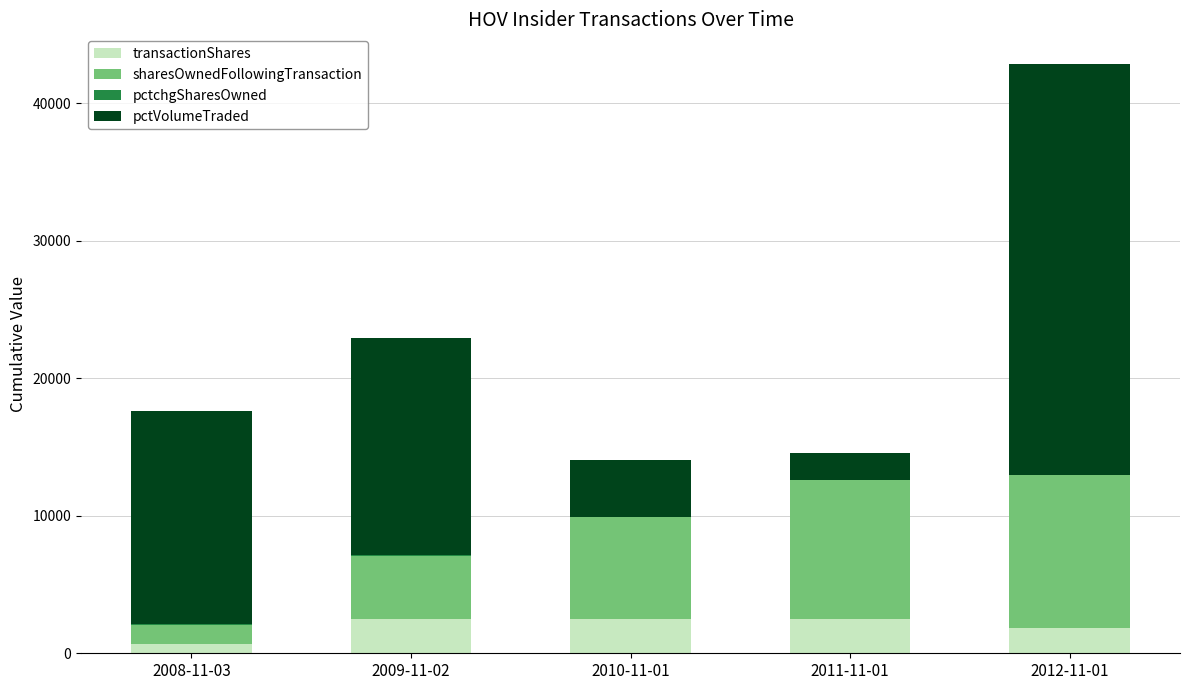

What is the sum of all transactionShares values?

9991